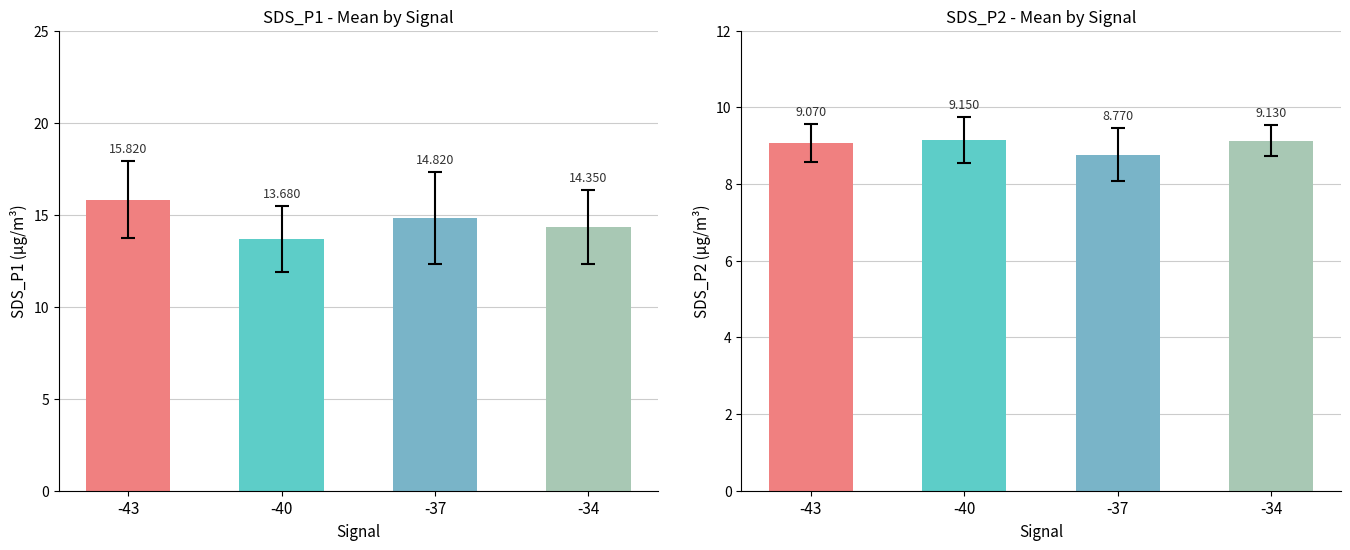

How many bars are there in total?

8